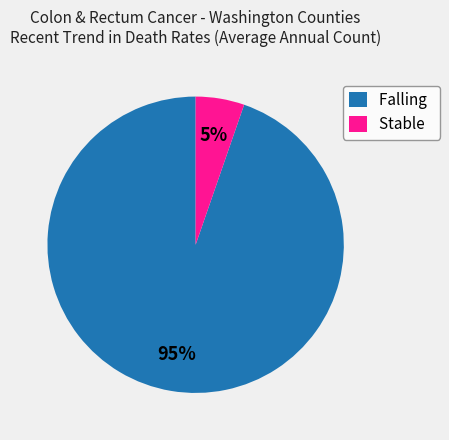

True or false: Falling accounts for 95% of the total.

True